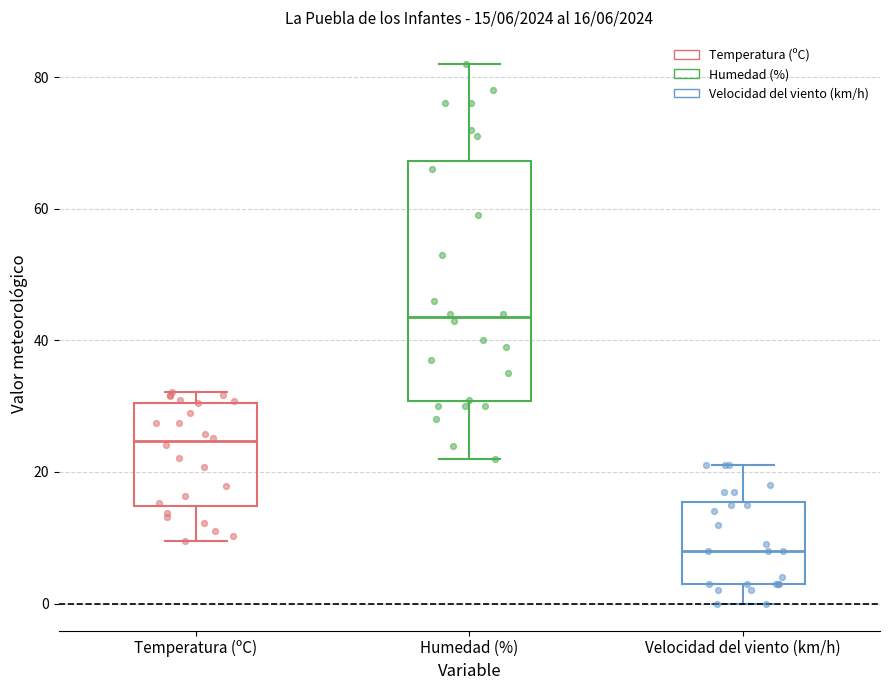

Which box has the highest median line?

Humedad (%)